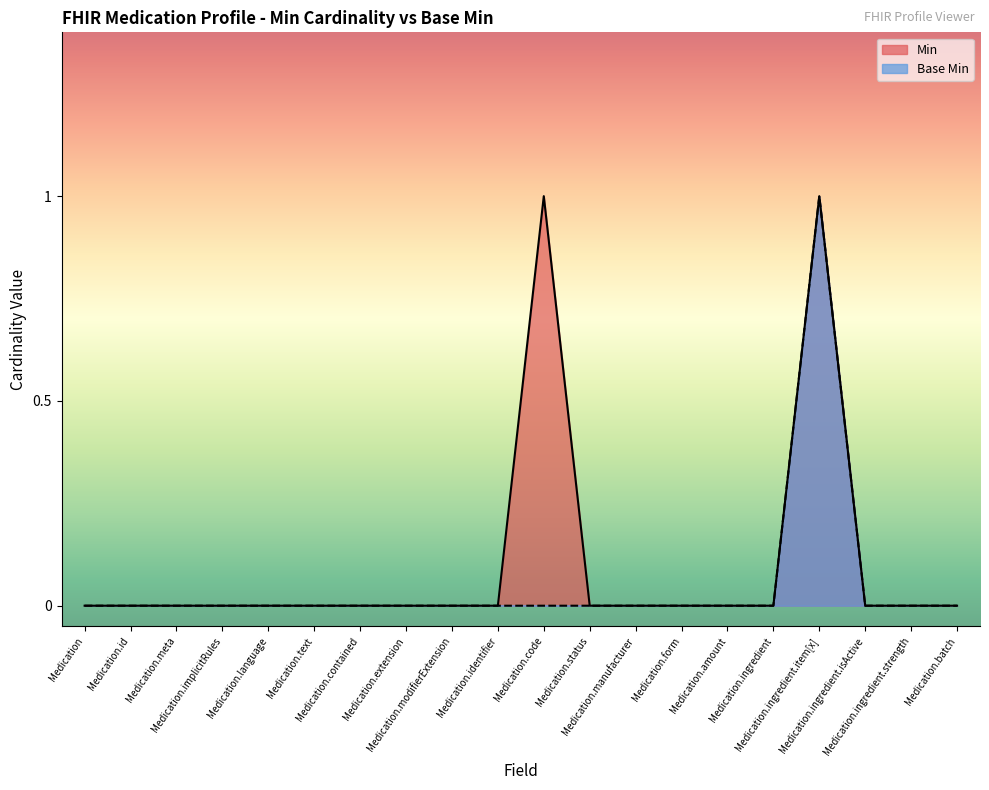

Rank the series by their maximum value, from highest to lowest.

Min, Base Min